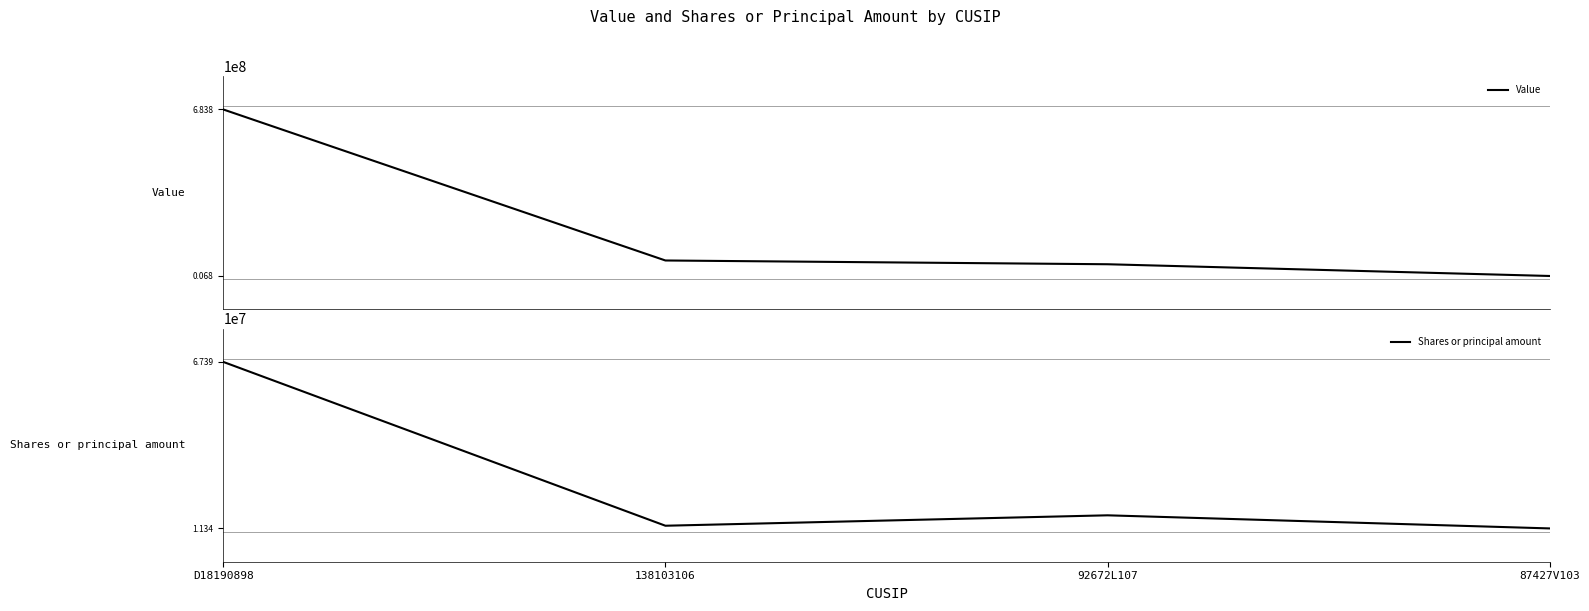

Reading right to left, transcribe all the data shown in this chart.

Value: 87427V103=6808922	92672L107=54502242	138103106=69801402	D18190898=683806398
Shares or principal amount: 87427V103=11340600	92672L107=15752093	138103106=12245860	D18190898=67389676